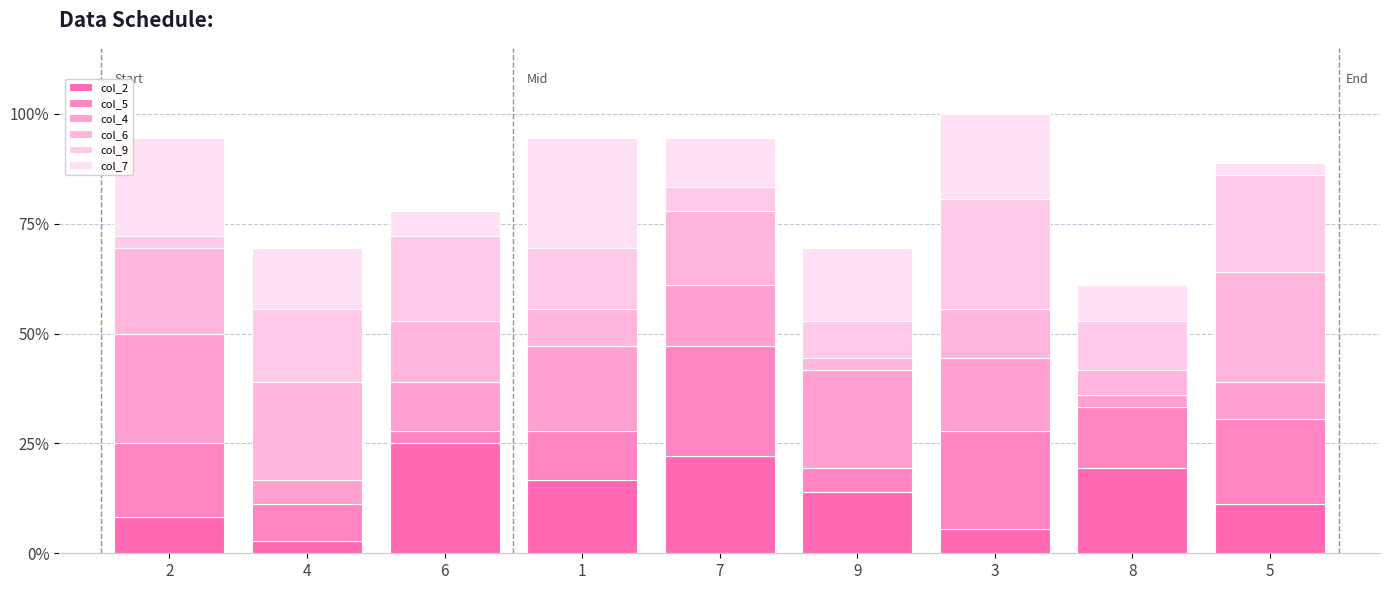

At which category is the sum across all series the highest?

3